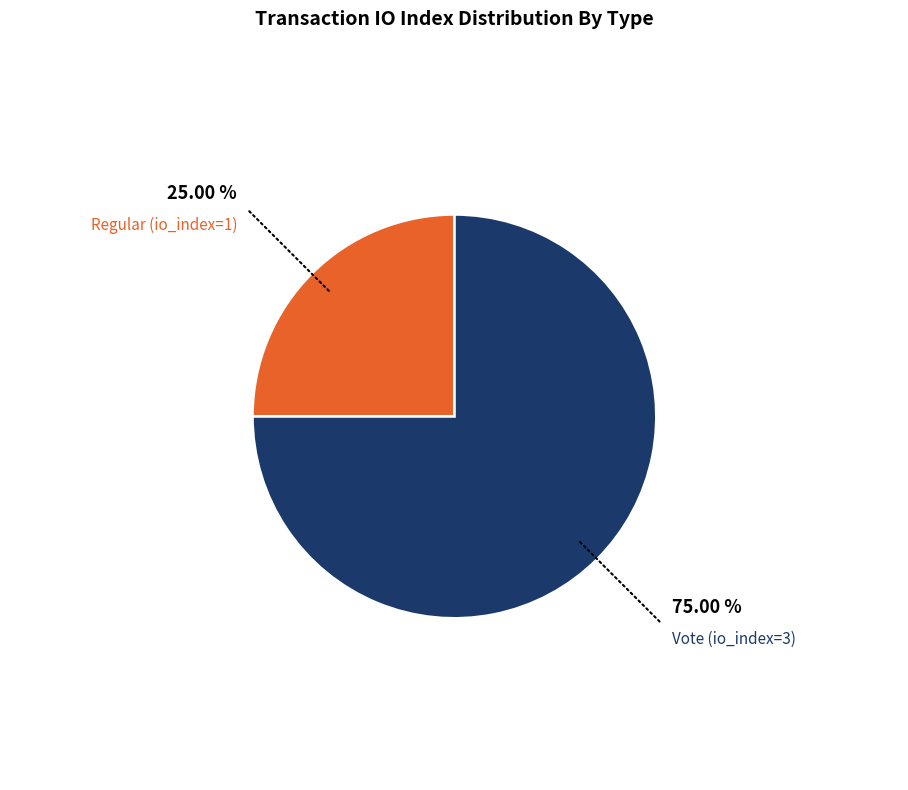

Is there a majority slice in this chart?

Yes